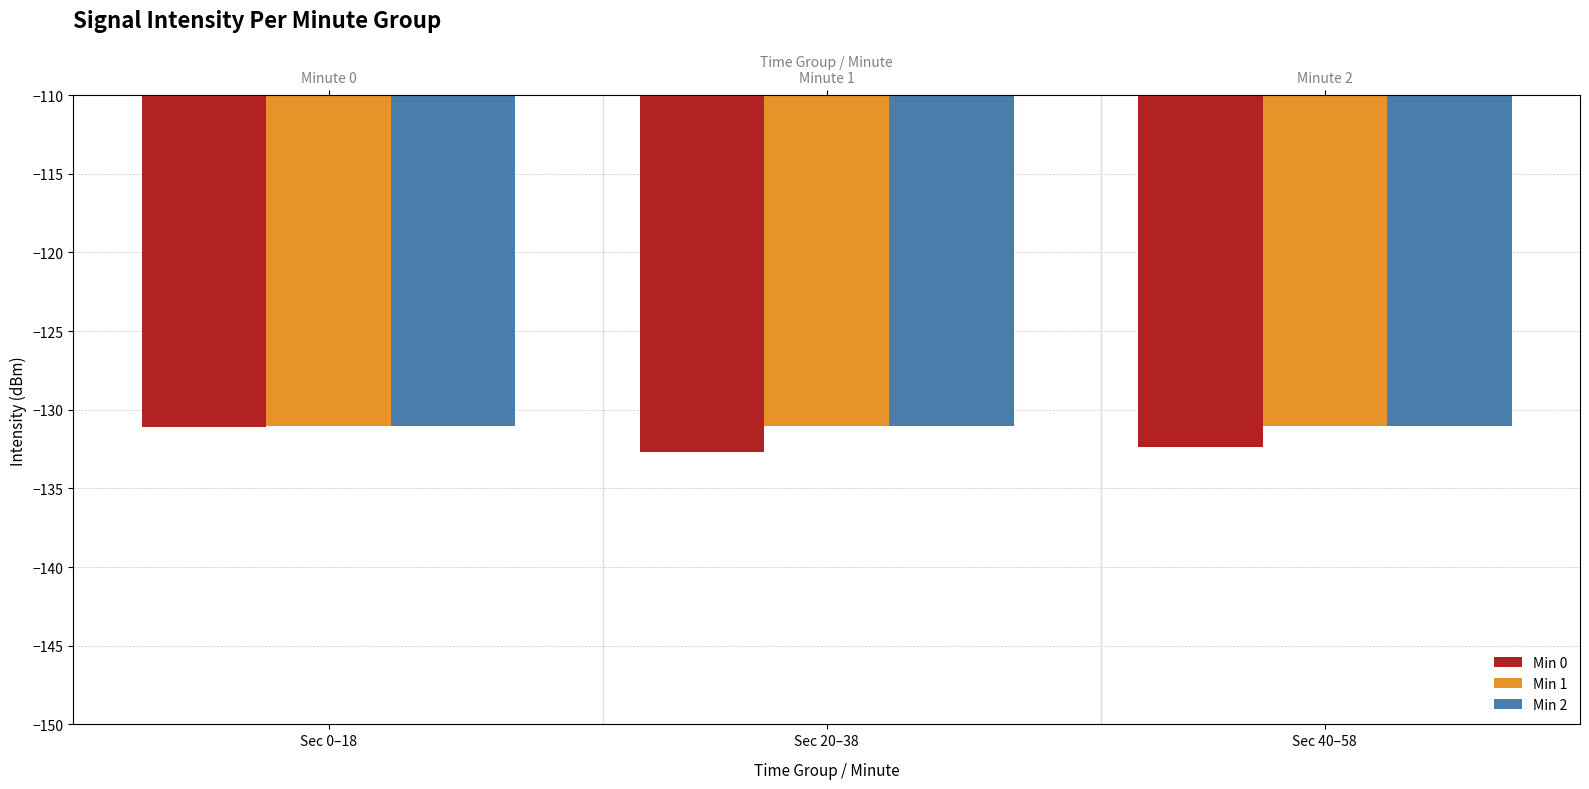

Between Sec 0–18 and Sec 20–38, which series saw the biggest shift?

Min 0